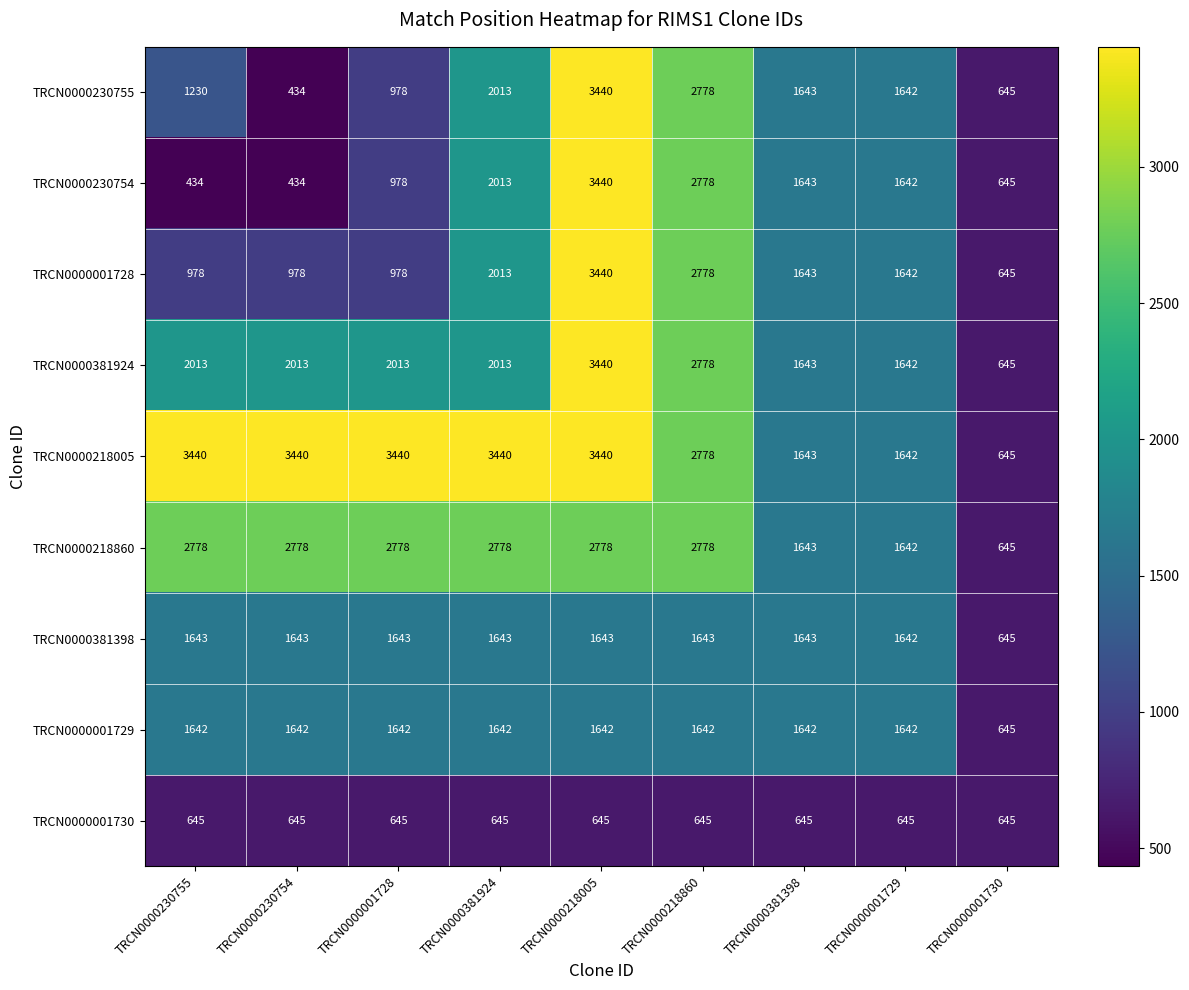

What is the minimum value shown in the chart?

434